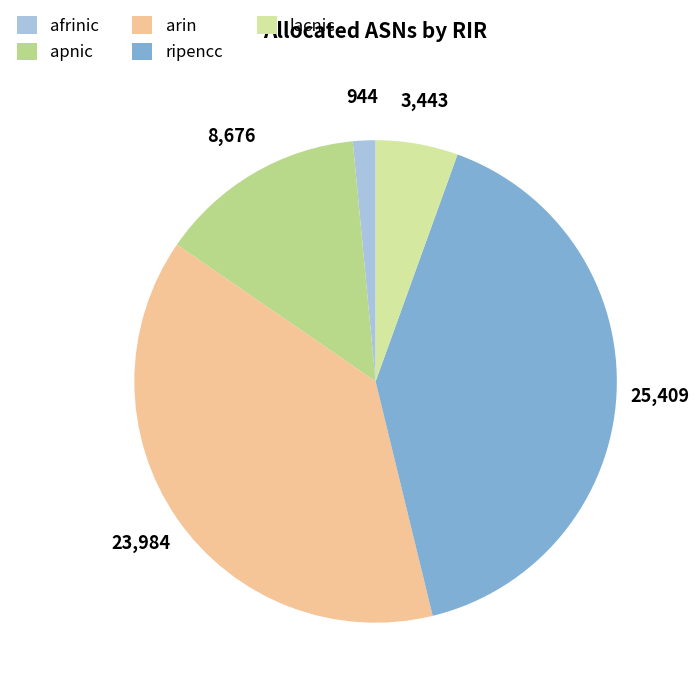

How many segments does this pie chart have?

5